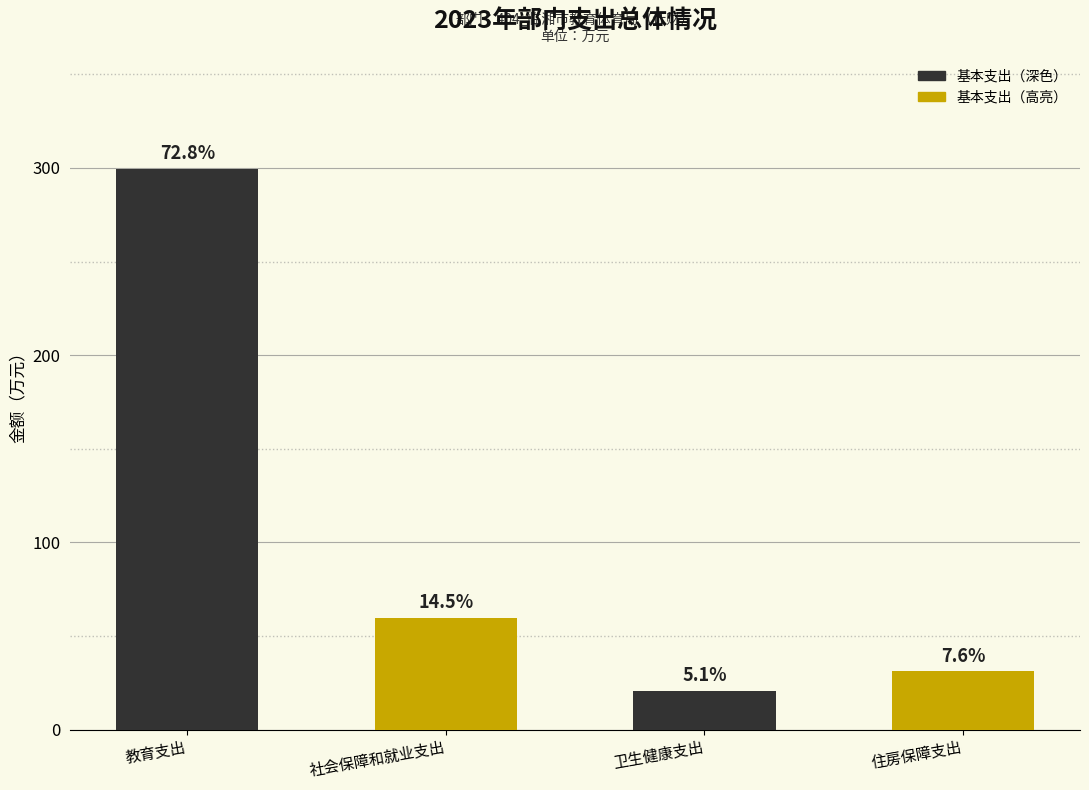

What is the label of the 2nd bar from the right?

卫生健康支出